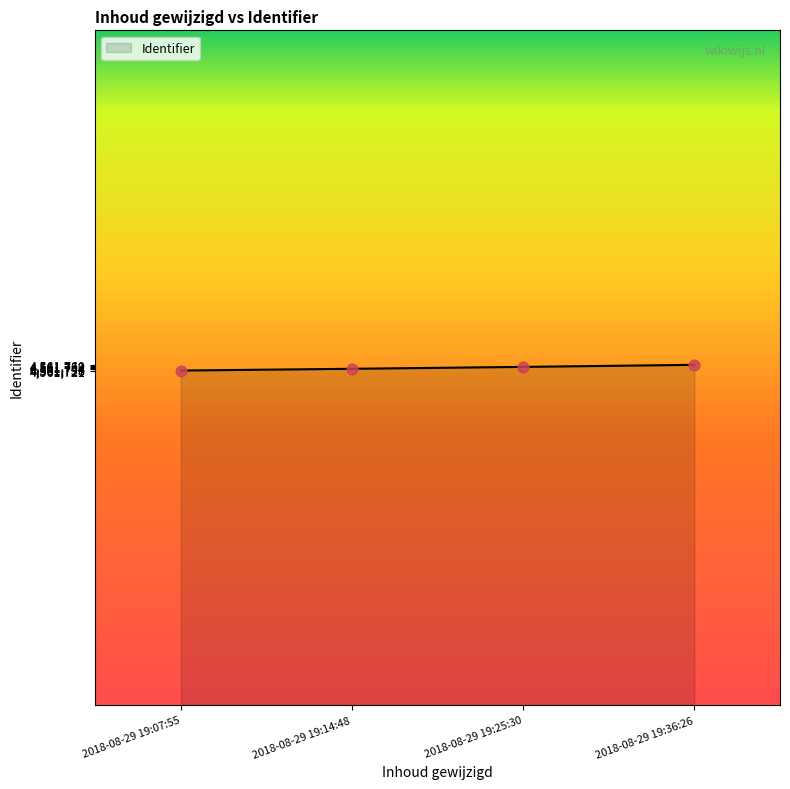

What is the change in value from 2018-08-29 19:07:55 to 2018-08-29 19:14:48?

+12